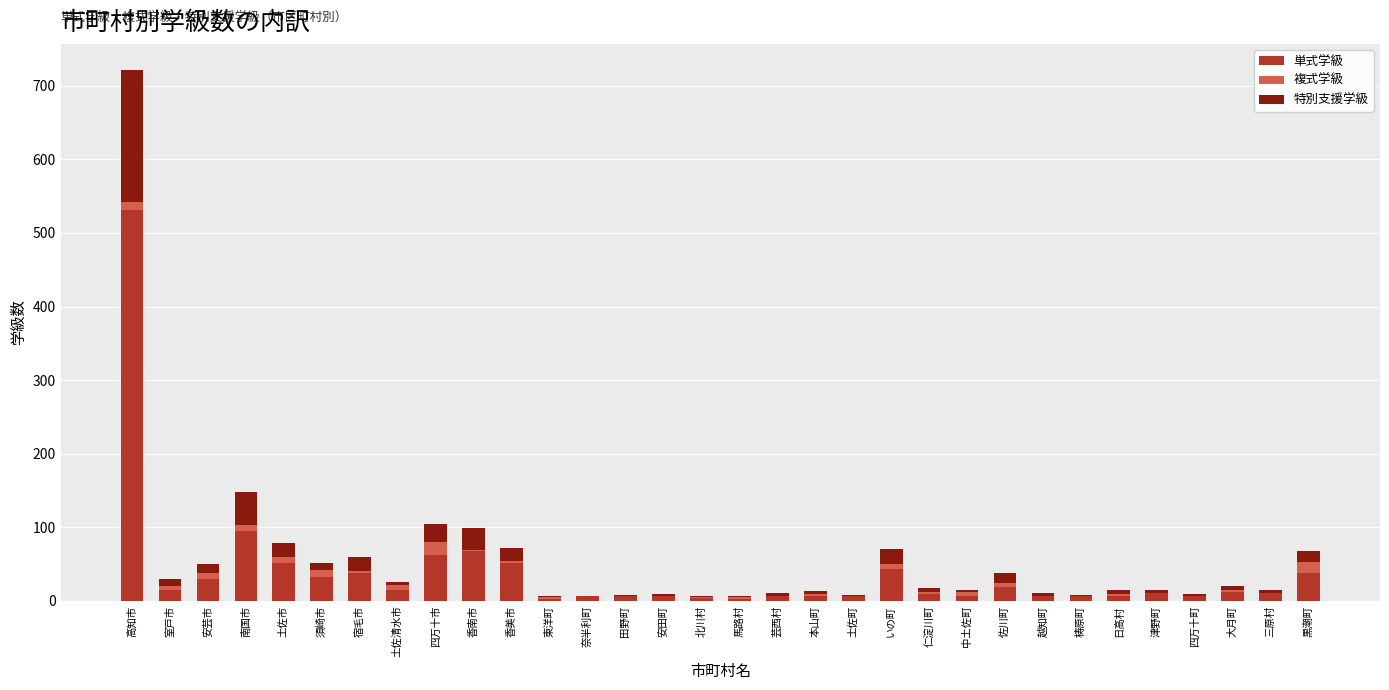

At which category is the sum across all series the highest?

高知市